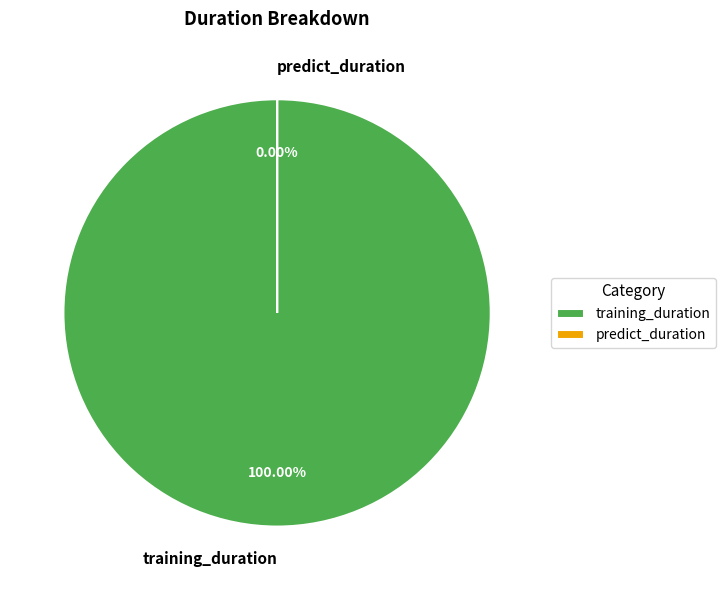

Between predict_duration and training_duration, which is larger?

training_duration